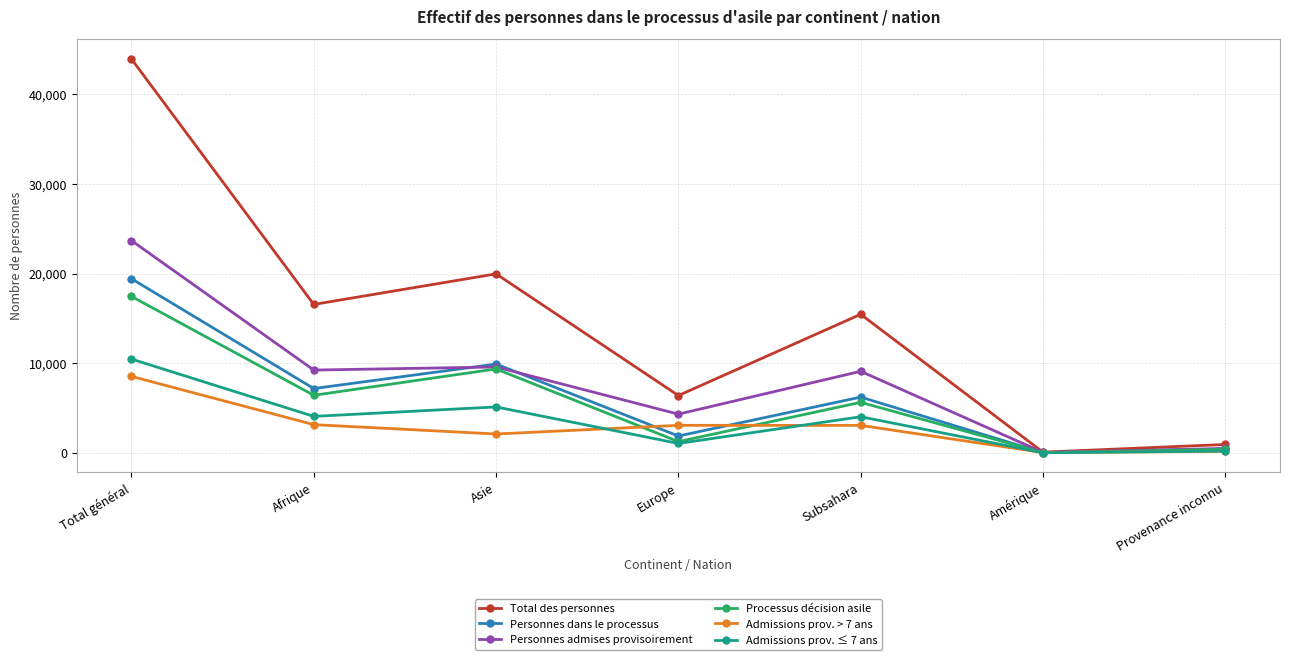

What is the sum of all Processus décision asile values?

40530